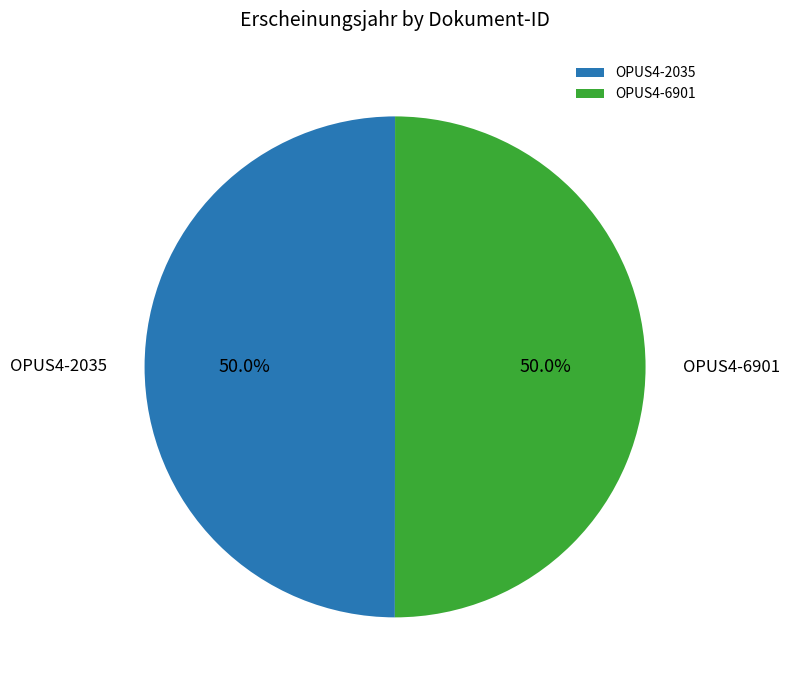

What is the ratio of the value at OPUS4-2035 to the value at OPUS4-6901?

1.0